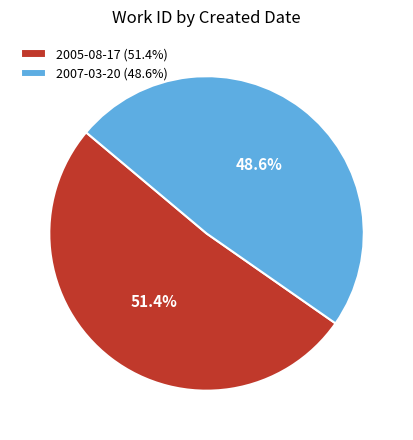

Rank the categories by value from lowest to highest.

2007-03-20, 2005-08-17